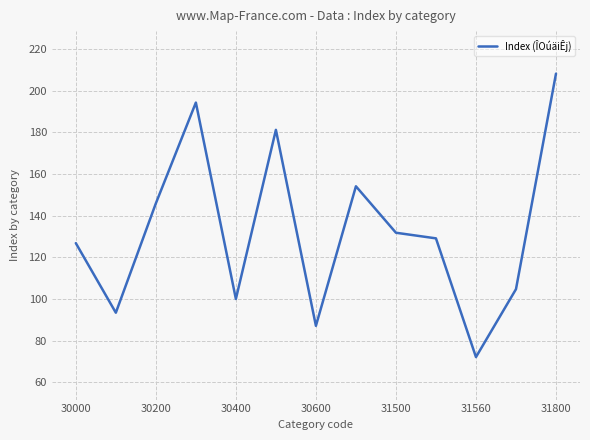

What is the difference between the maximum and minimum values?

136.1